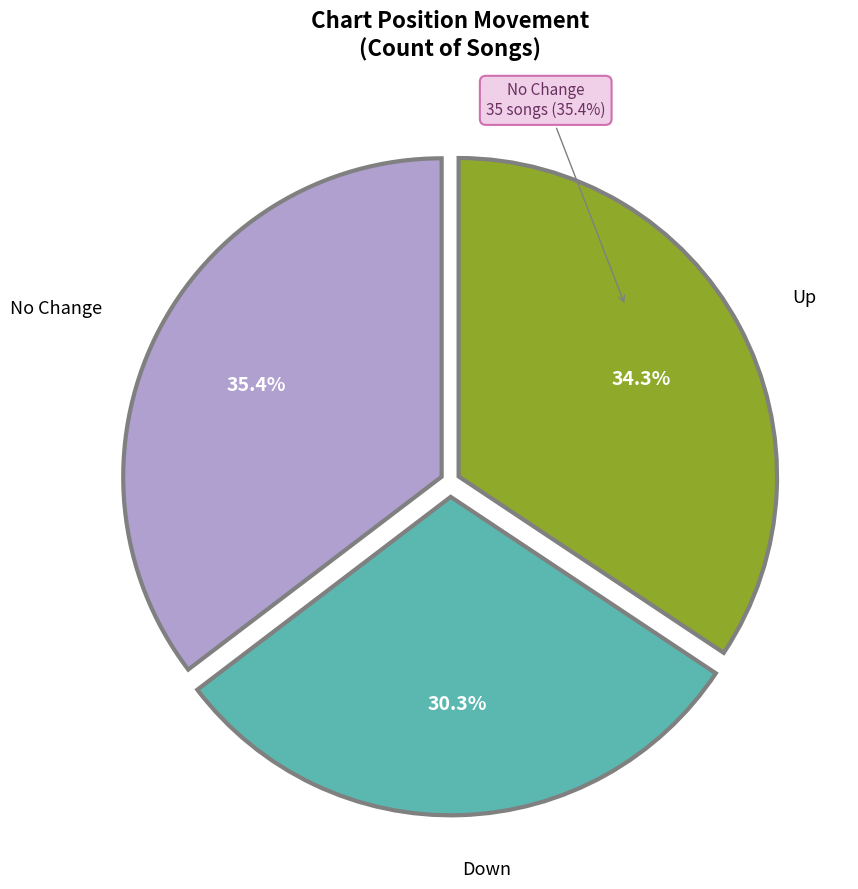

Which slice is the smallest?

down